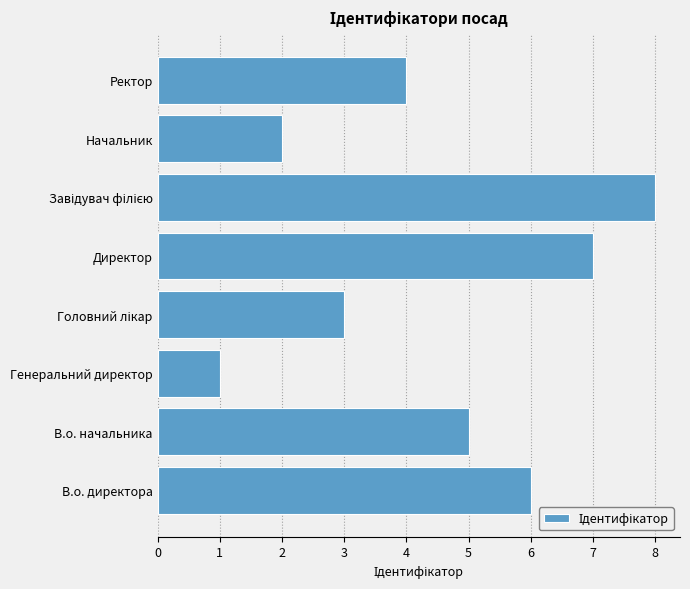

What is the sum of the values at Генеральний директор and Начальник?

3